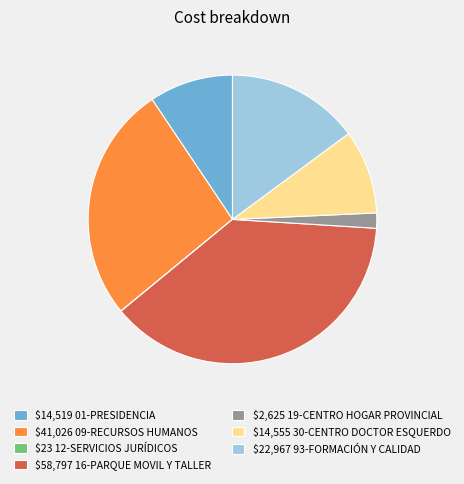

True or false: $41,026 09-RECURSOS HUMANOS accounts for 27% of the total.

True